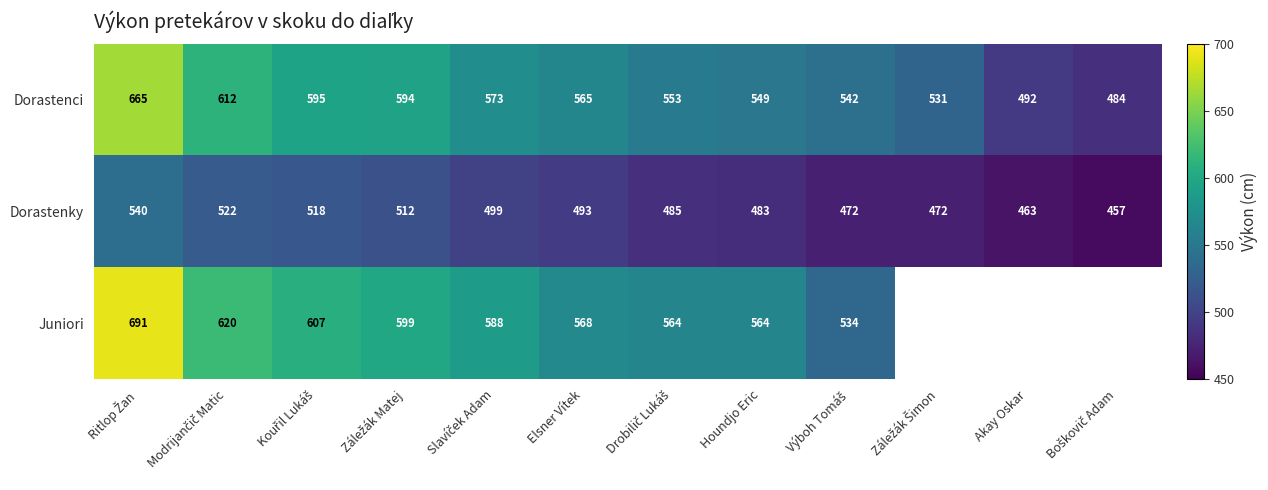

The Dorastenky series shows 483 at Houndjo Eric. True or false?

True